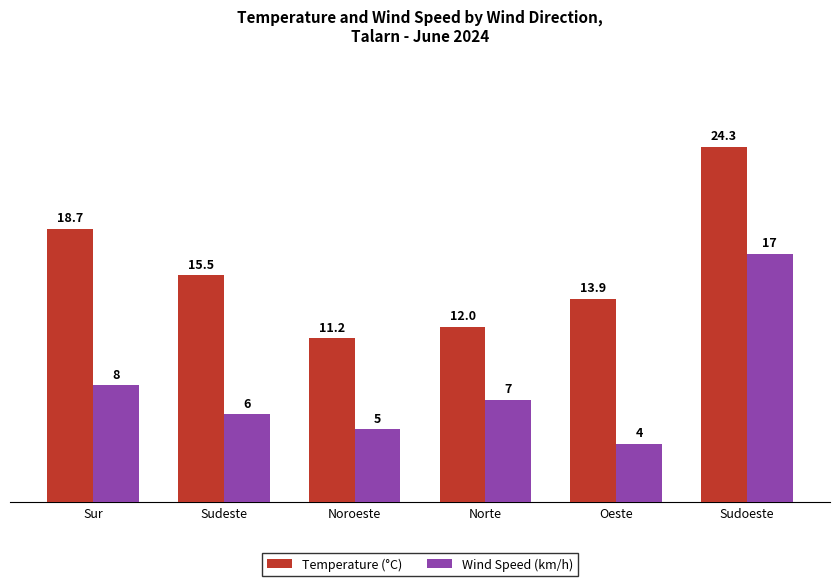

The value of Temperature (°C) at Norte is 15.8. True or false?

False